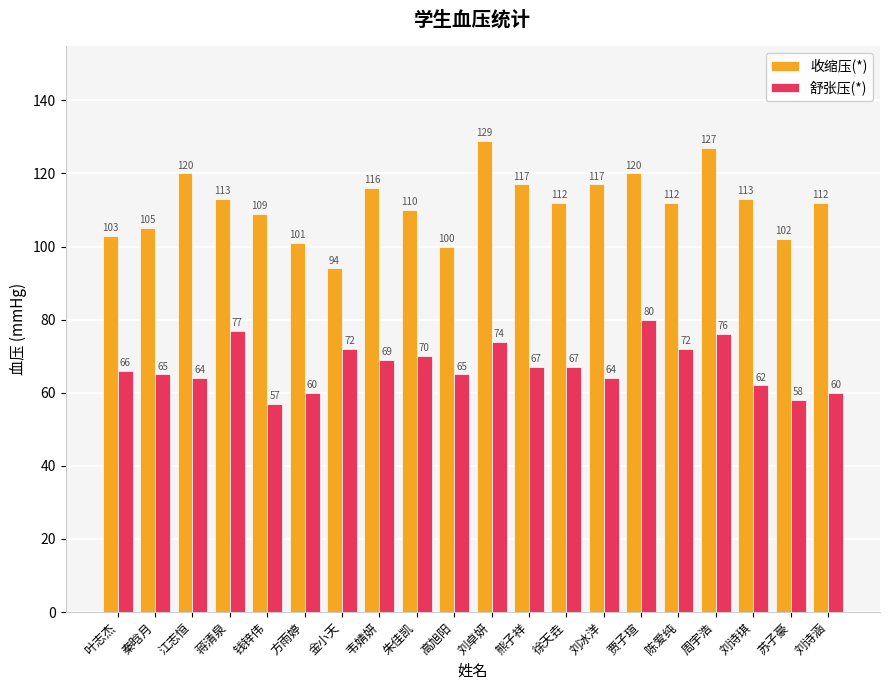

Rank the series by their maximum value, from lowest to highest.

舒张压(*), 收缩压(*)